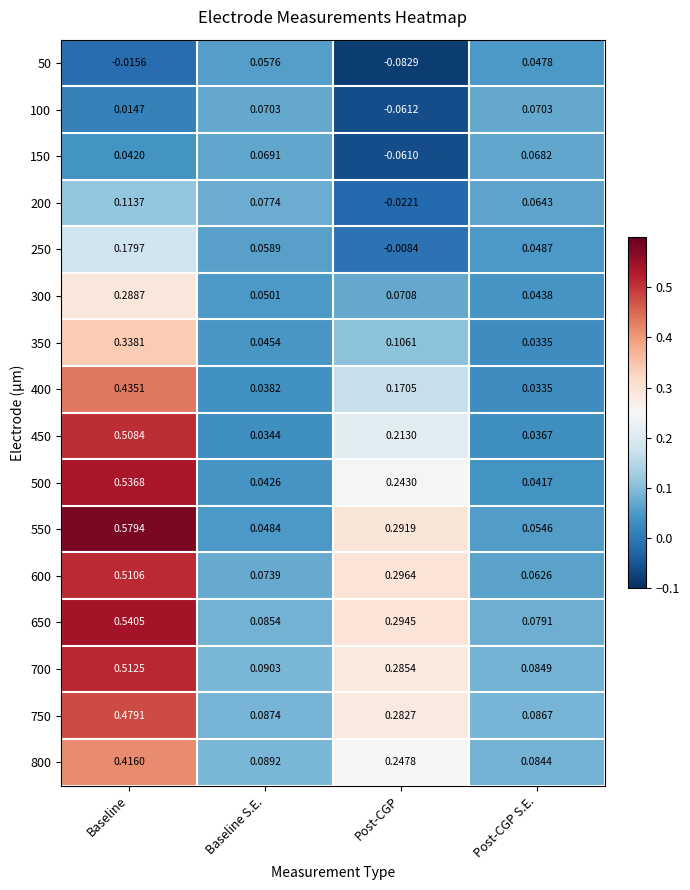

Which series has the widest spread of values?

550